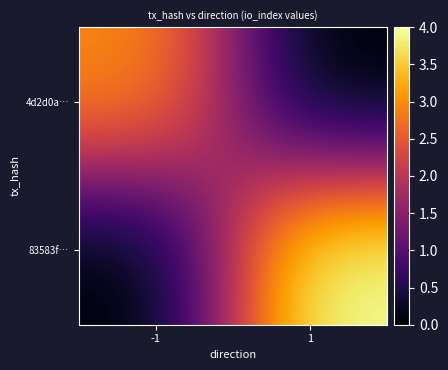

Count the number of categories in the chart.

2